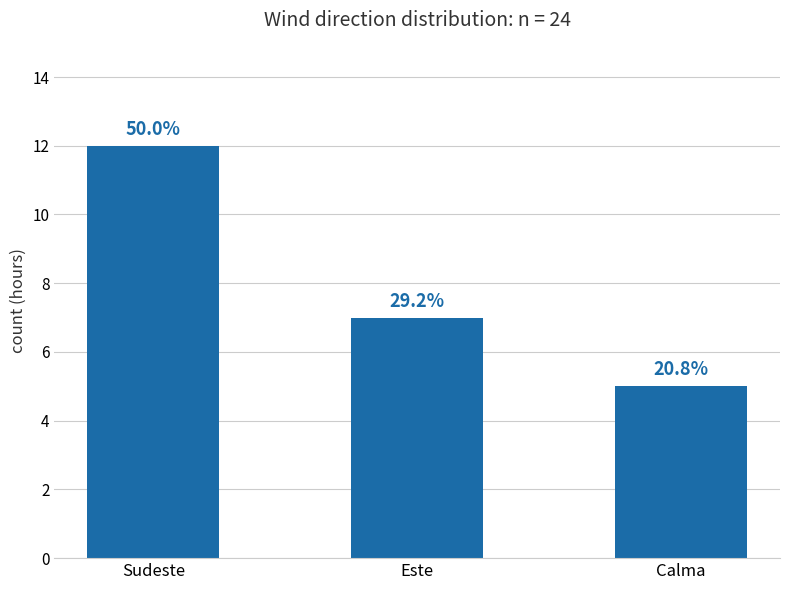

How many bars are there in total?

3